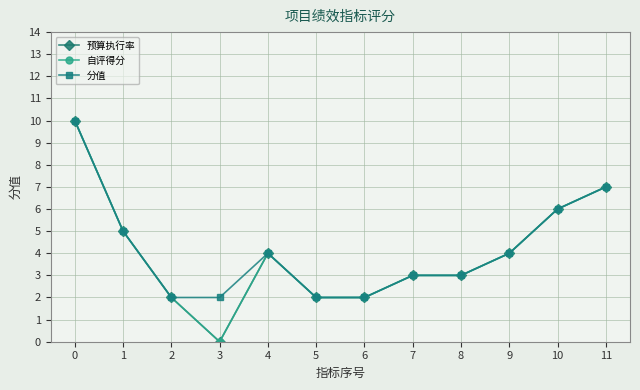

At which label is 分值 closest to 6?

10